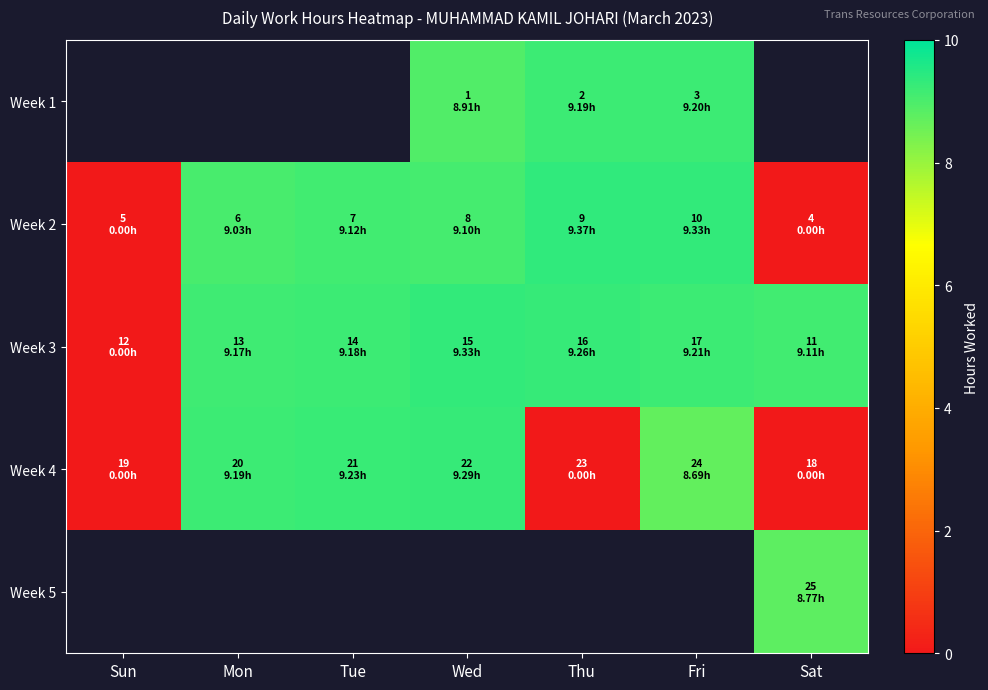

At which label does Week 1 first exceed 8?

Wed